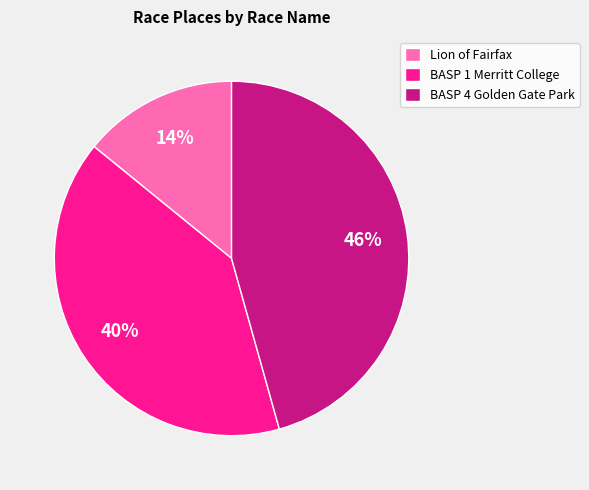

Which category has the biggest portion of the pie?

BASP 4 Golden Gate Park